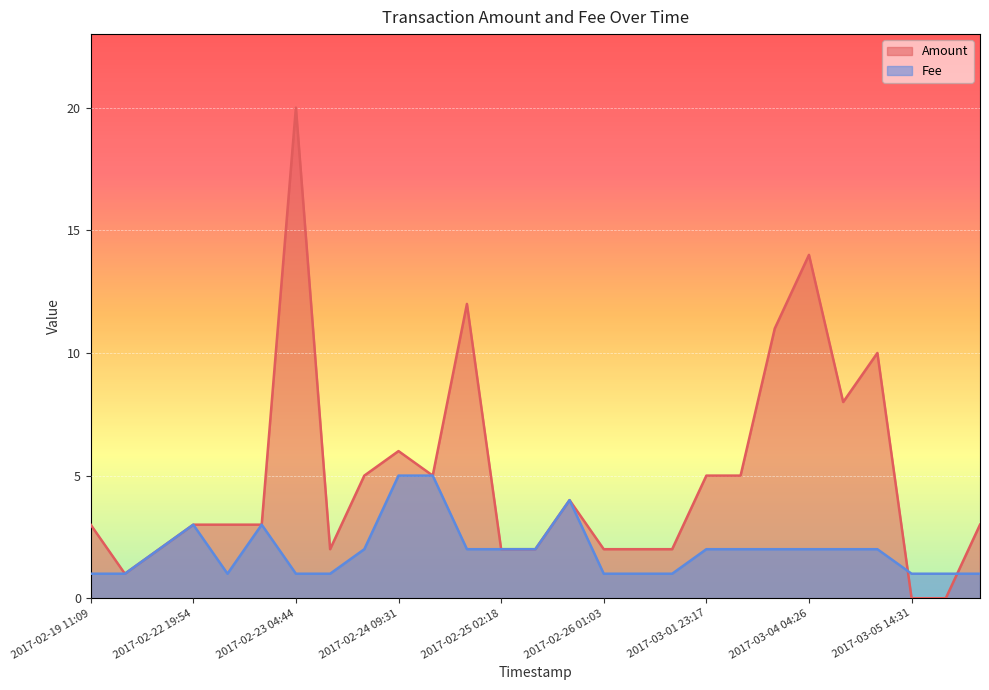

Rank the series at 2017-02-23 00:24 from lowest to highest value.

Amount, Fee